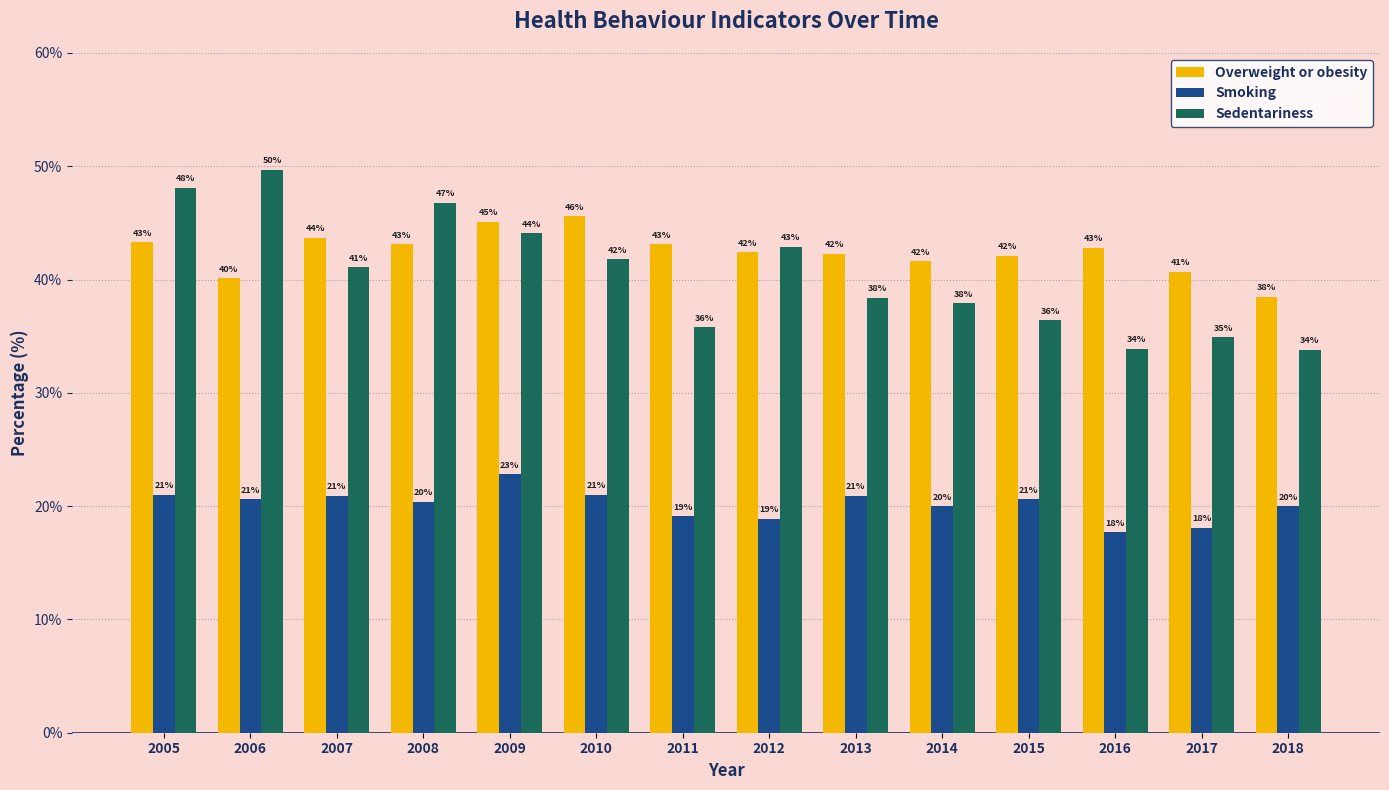

Rank the series at 2010 from lowest to highest value.

Smoking, Sedentariness, Overweight or obesity